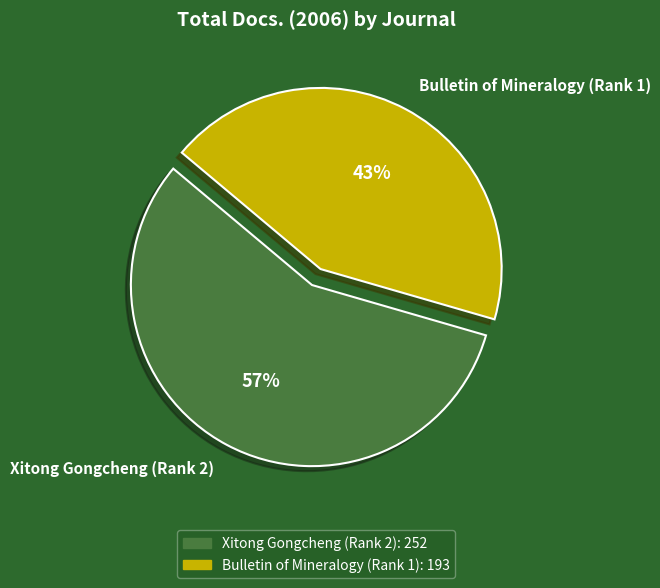

Which category has the smallest portion of the pie?

Bulletin of Mineralogy (Rank 1)